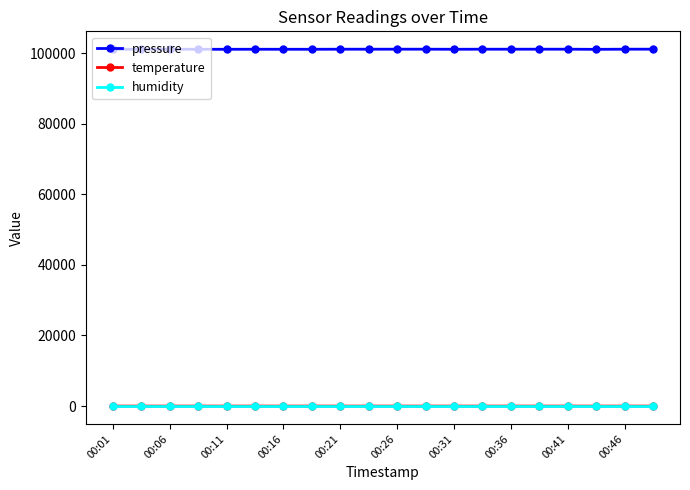

At how many categories does at least one series exceed 39319?

20